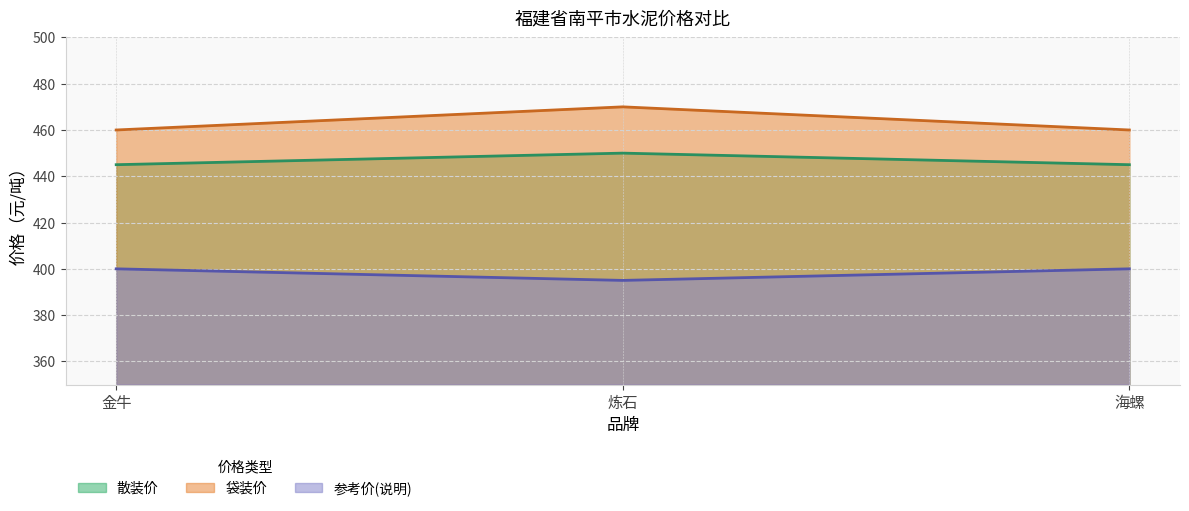

At 炼石, list the series in order from largest to smallest.

袋装价, 散装价, 参考价(说明)